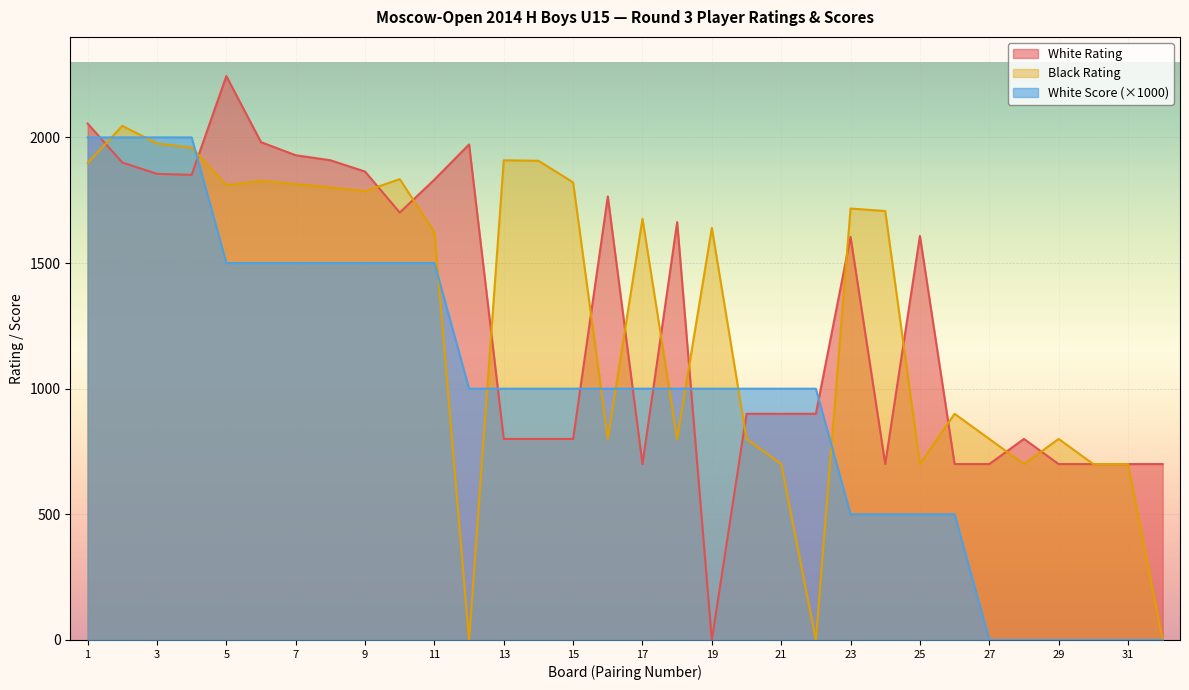

At which label is White Rating closest to 1122?

20